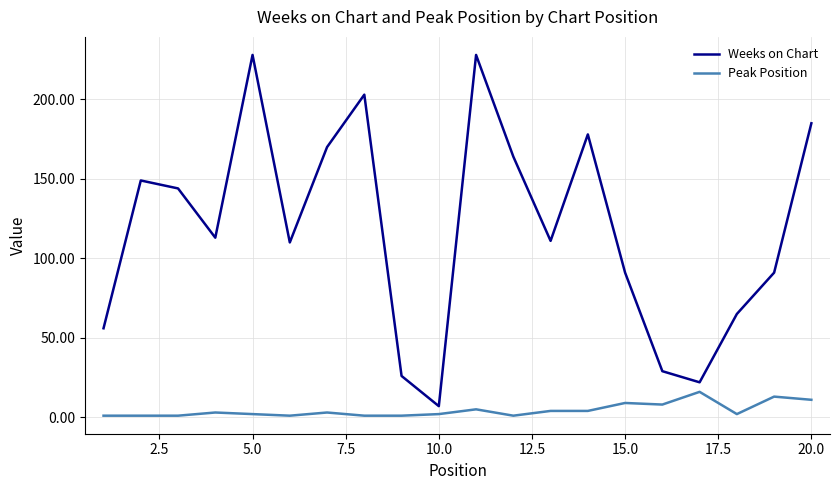

How many interior local peaks does the Weeks on Chart series have?

5